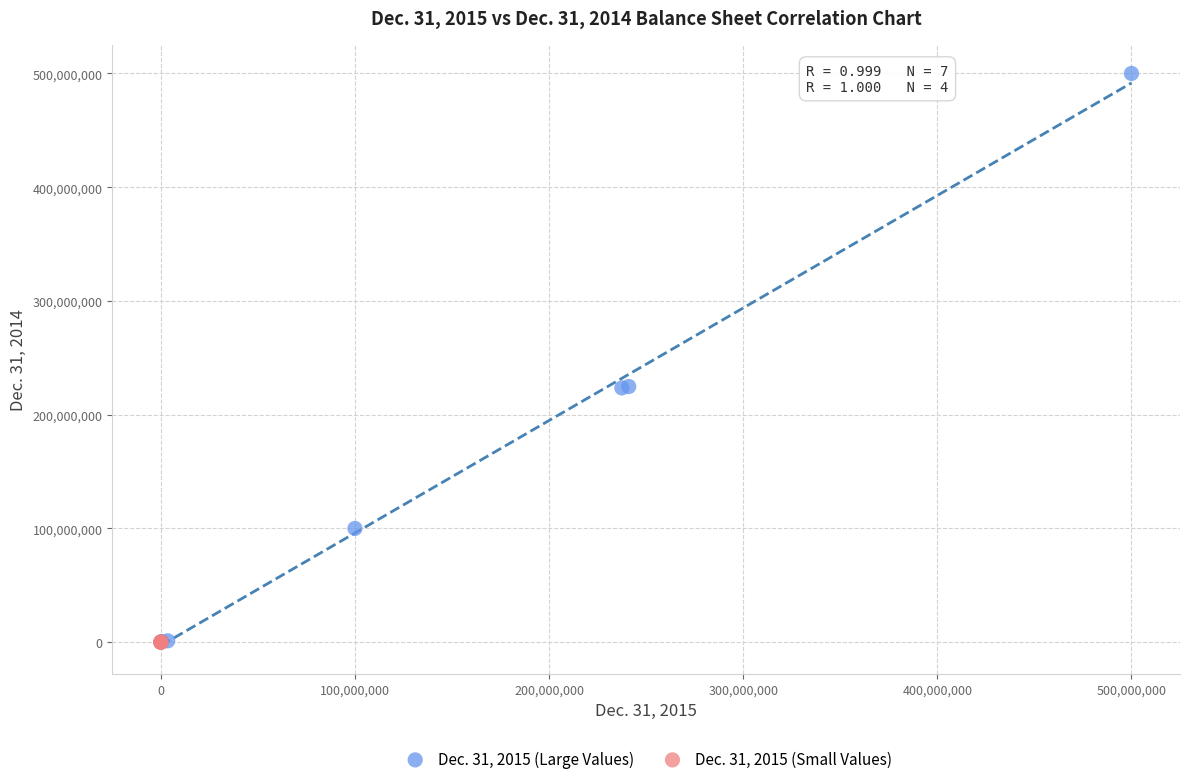

Which series has the widest spread of Y values?

Dec. 31, 2015 (Large Values)